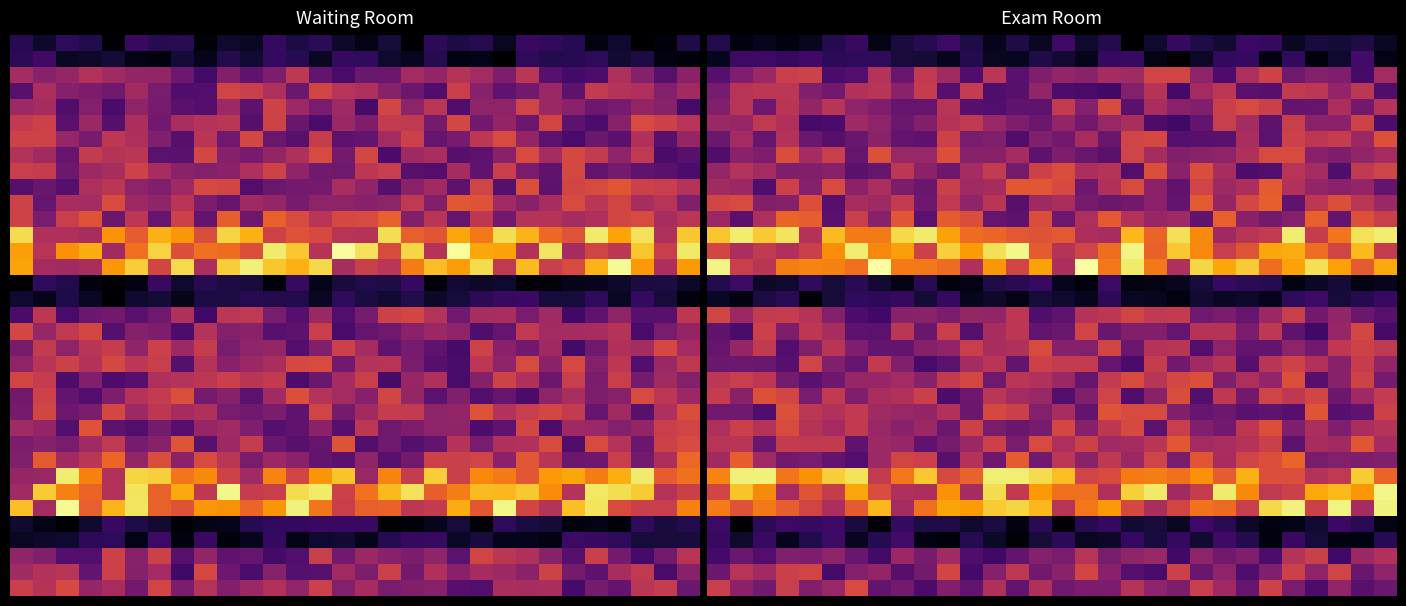

Count the number of categories in the chart.

30